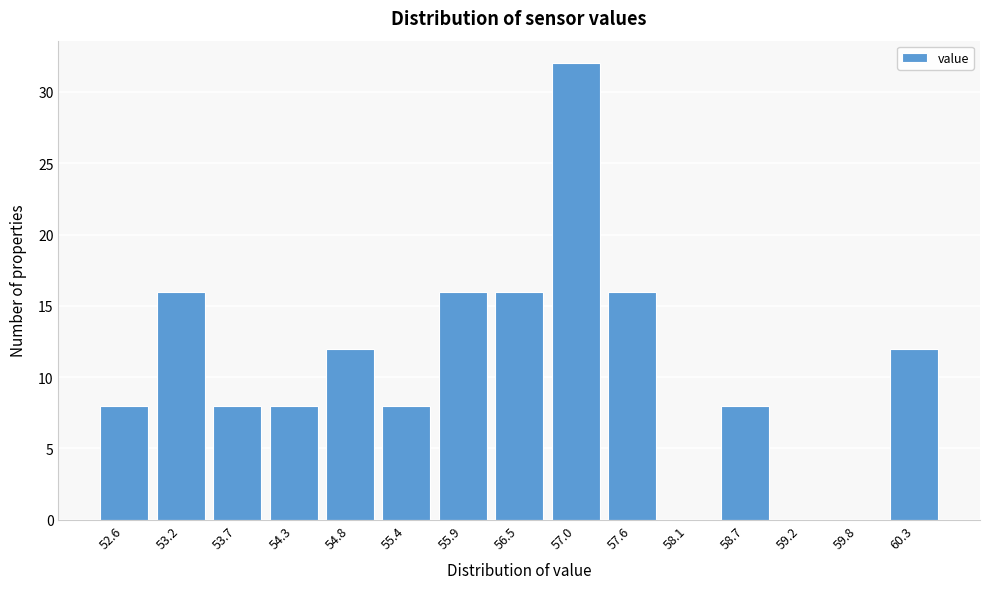

Reading left to right, list all the values displayed in this chart.

52.6=8	53.2=16	53.7=8	54.3=8	54.8=12	55.4=8	55.9=16	56.5=16	57.0=32	57.6=16	58.1=0	58.7=8	59.2=0	59.8=0	60.3=12